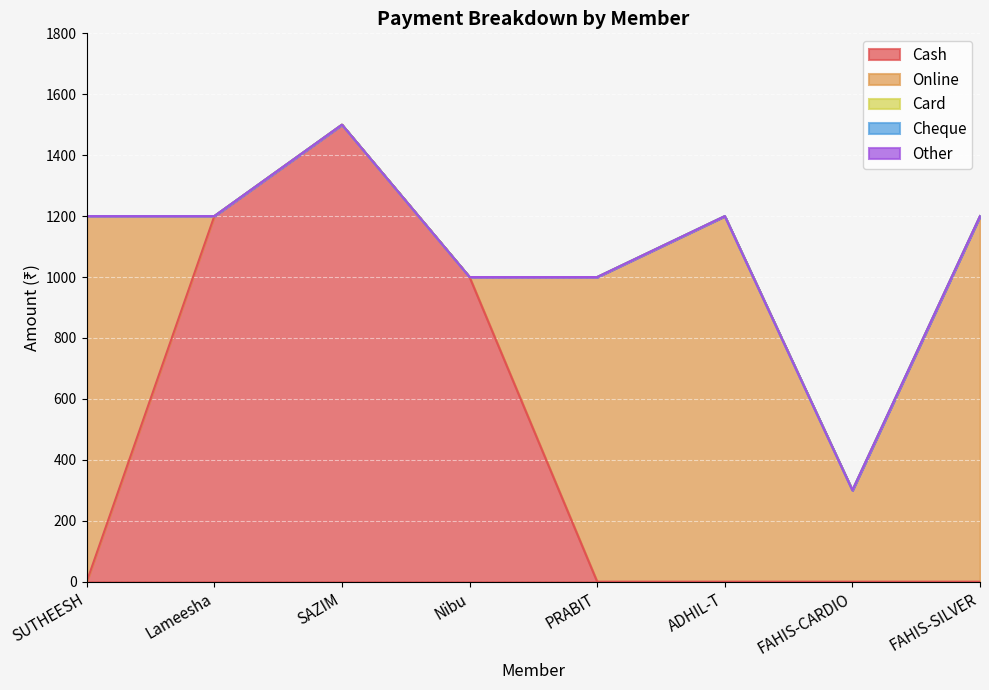

What position from the left is Nibu?

4